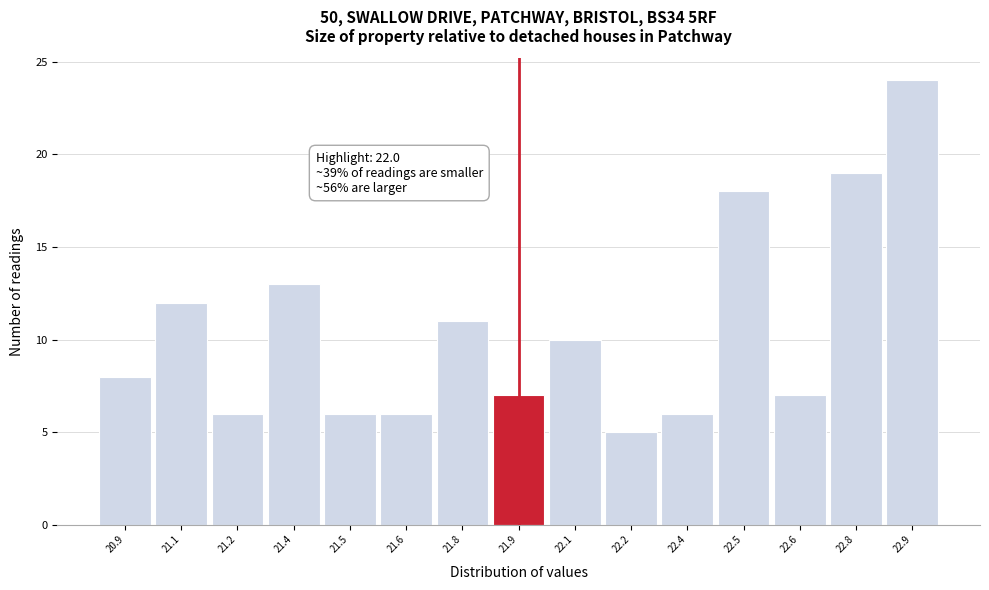

Reading right to left, transcribe all the data shown in this chart.

24	19	7	18	6	5	10	7	11	6	6	13	6	12	8